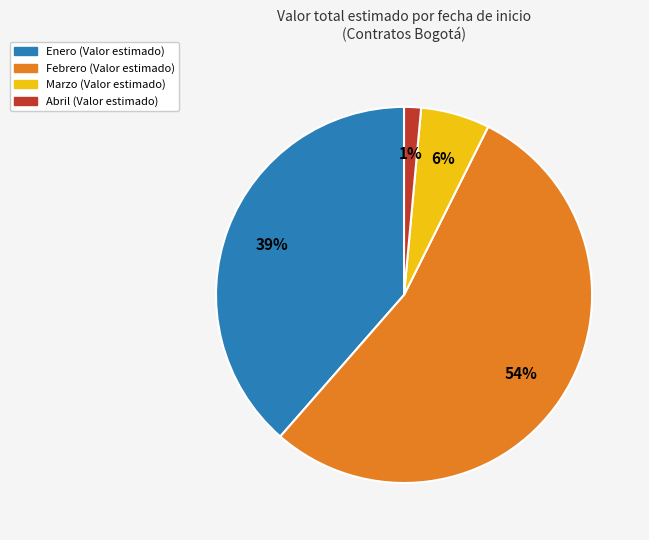

Is there any slice that represents more than half of the pie?

Yes